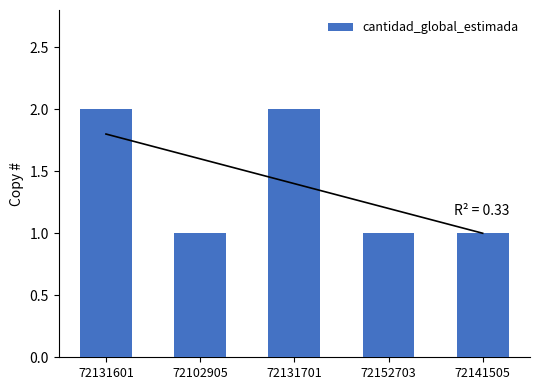

What is the approximate value at 72131701?

2